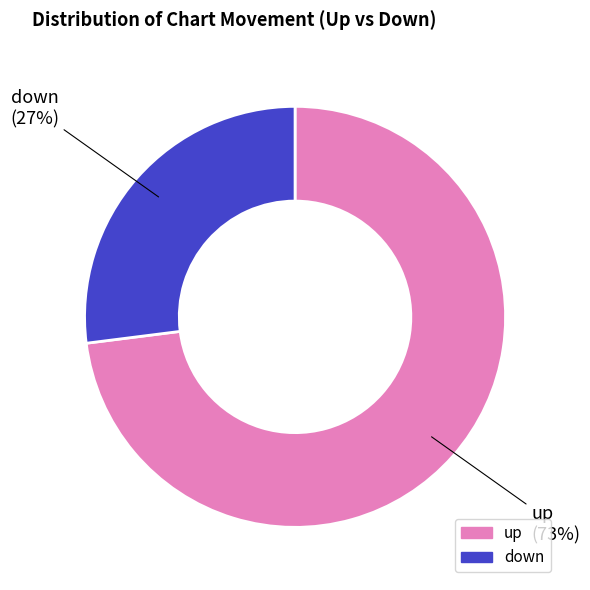

Rank the categories by value from highest to lowest.

up, down